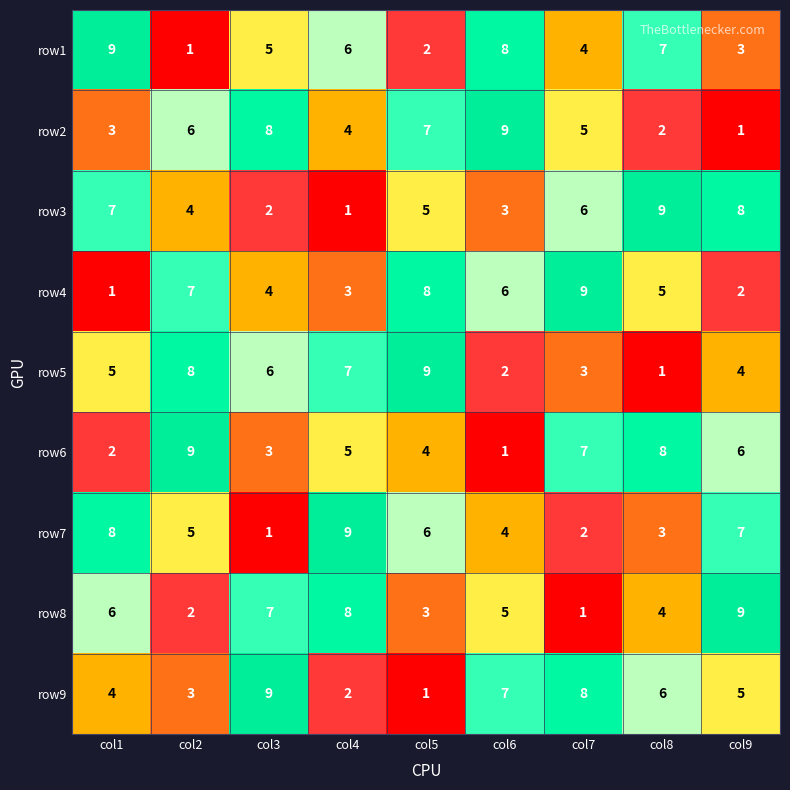

What is the average value of the row2 series?

5